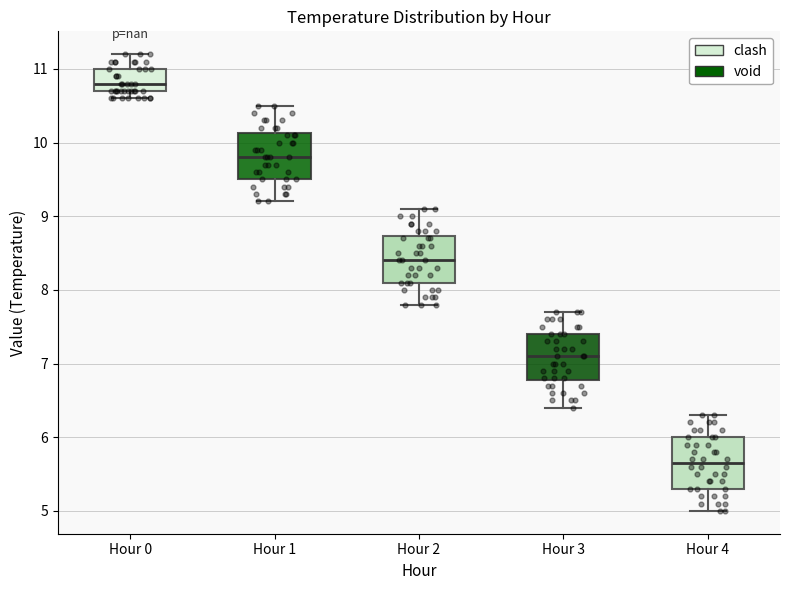

Where does the lower whisker of the box for Hour 1 end on the y-axis? The values are not printed on the chart, so give them approximately, as read against the axis.

9.2